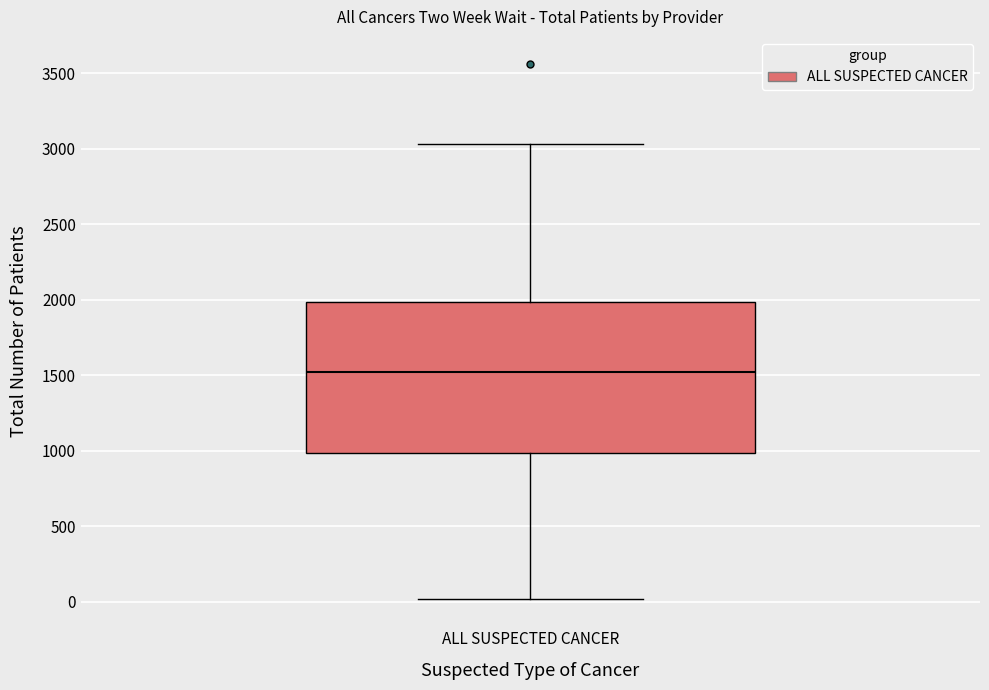

Where does the lower whisker of the box for ALL SUSPECTED CANCER end on the y-axis? The values are not printed on the chart, so give them approximately, as read against the axis.

0